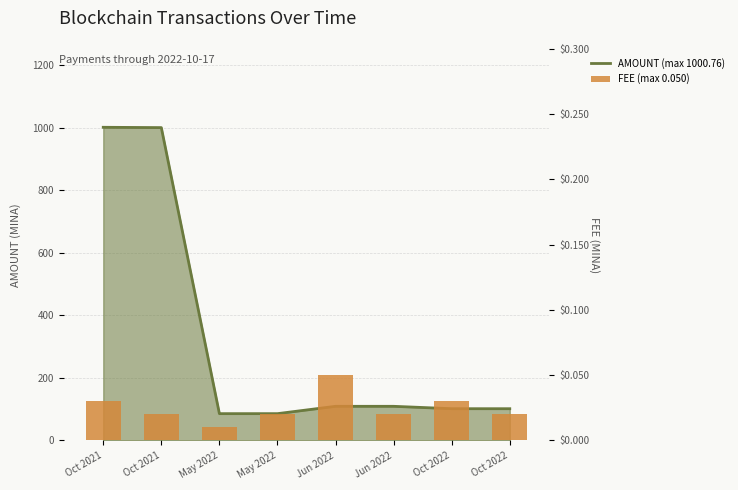

What is the label of the 5th bar from the left?

Jun 2022